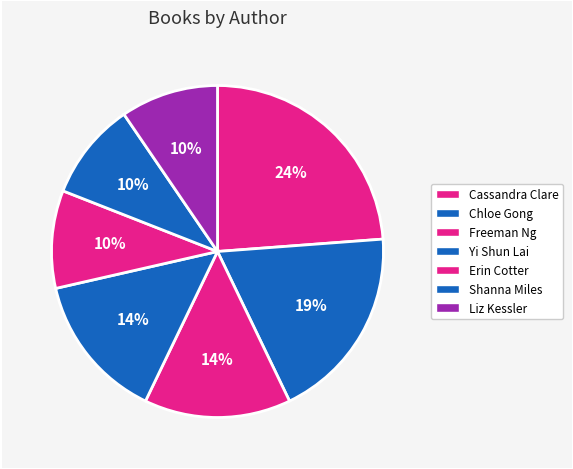

How many slices are in this pie chart?

7